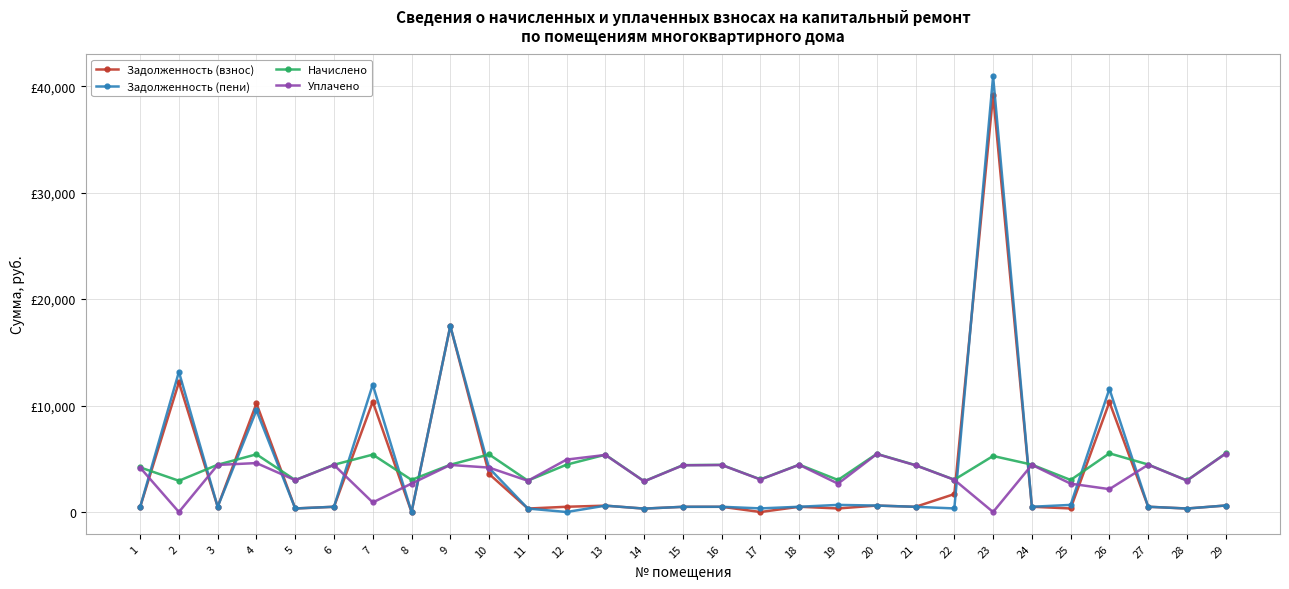

What are all the series names shown in the legend?

Задолженность (взнос), Задолженность (пени), Начислено, Уплачено